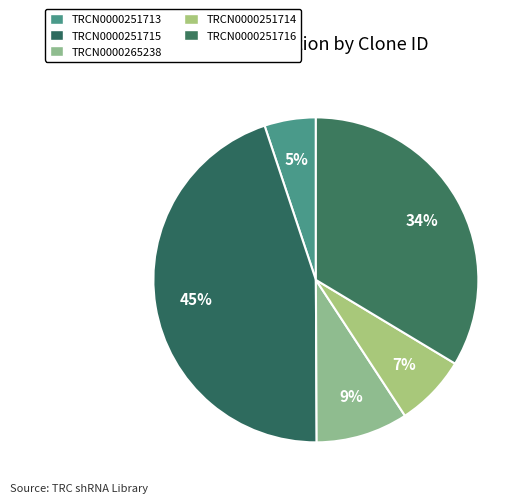

How many segments does this pie chart have?

5